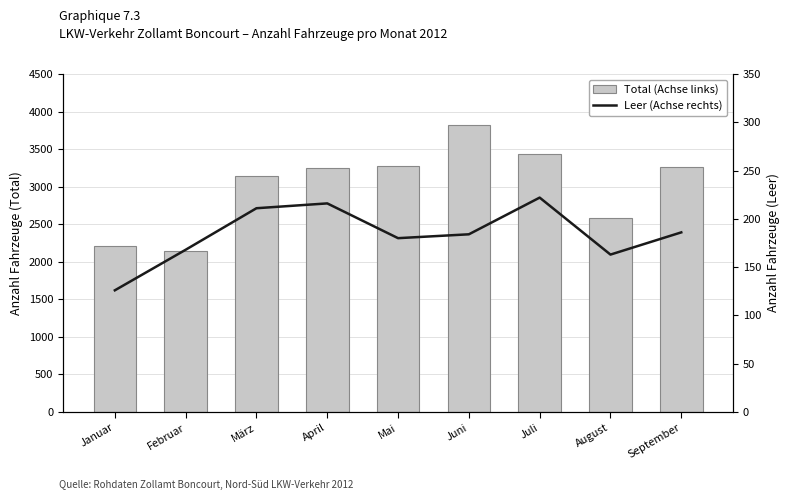

What are all the series names shown in the legend?

Total (Achse links), Leer (Achse rechts)